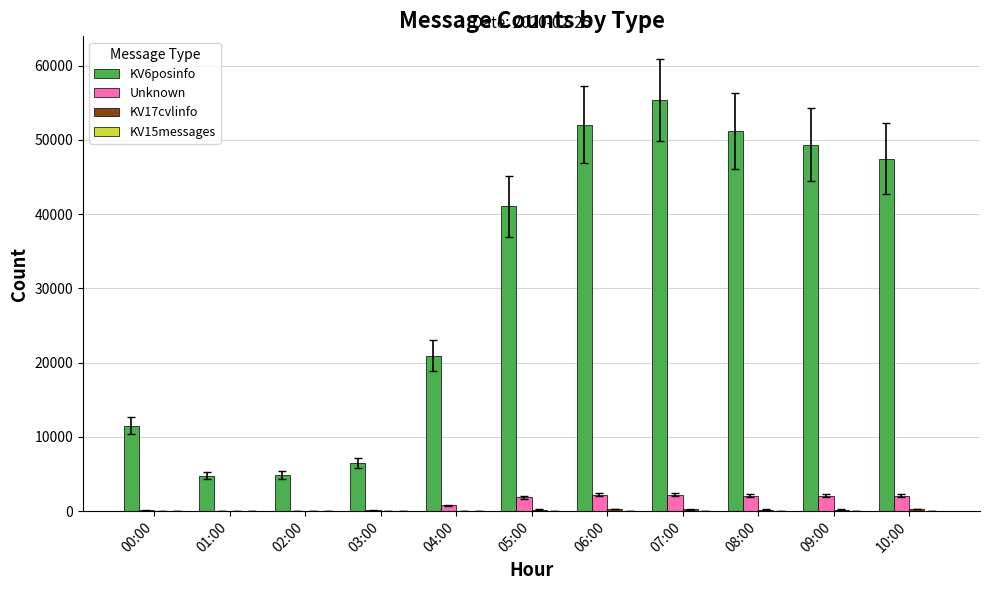

Which category has the highest value across all series?

07:00